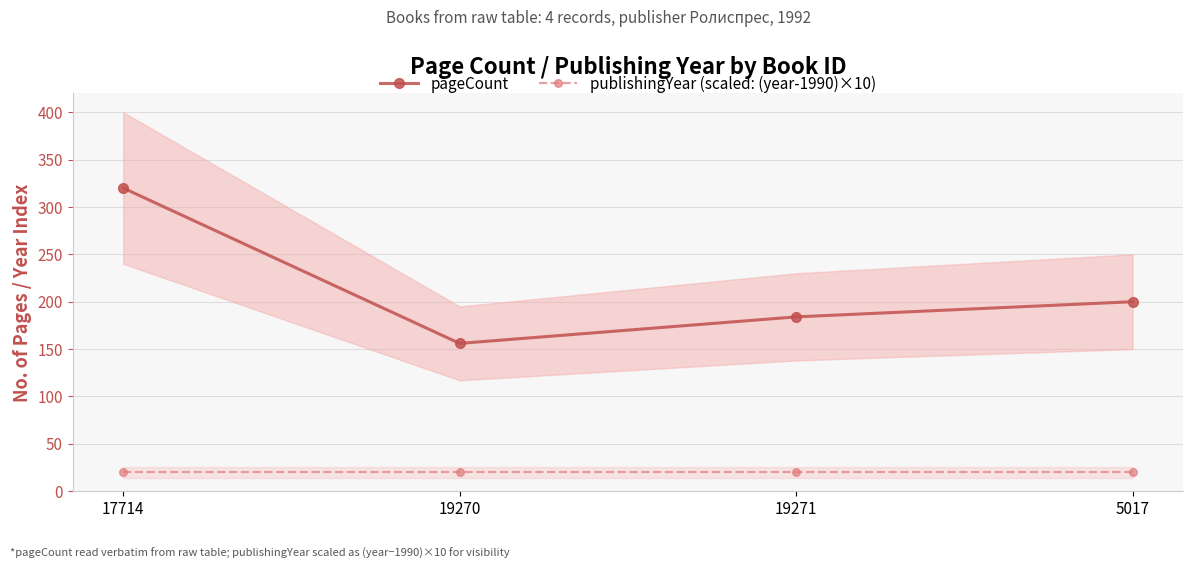

True or false: publishingYear (scaled: (year-1990)×10) and pageCount intersect in this chart.

False